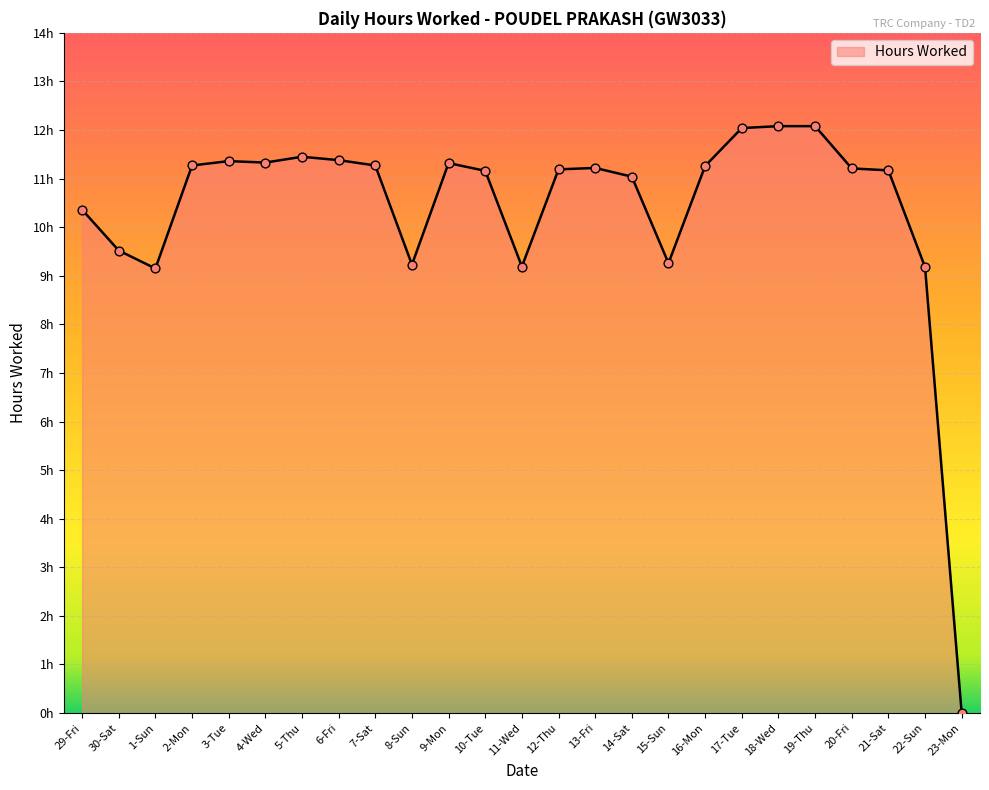

What is the change in value from 30-Sat to 1-Sun?

-0.4